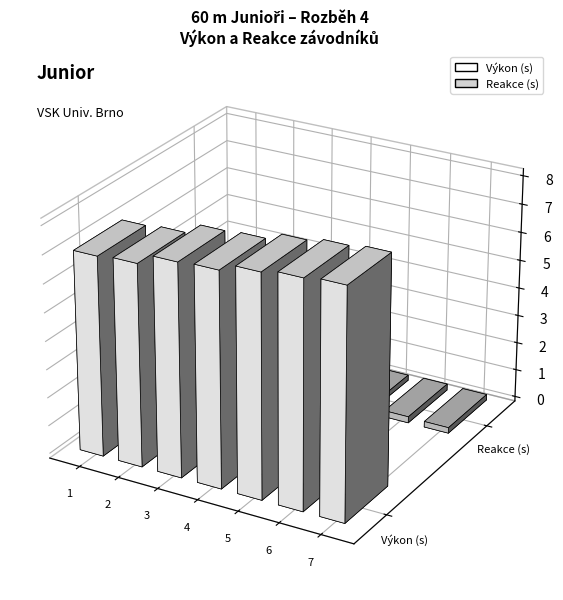

Which series has the largest total across all categories?

Výkon